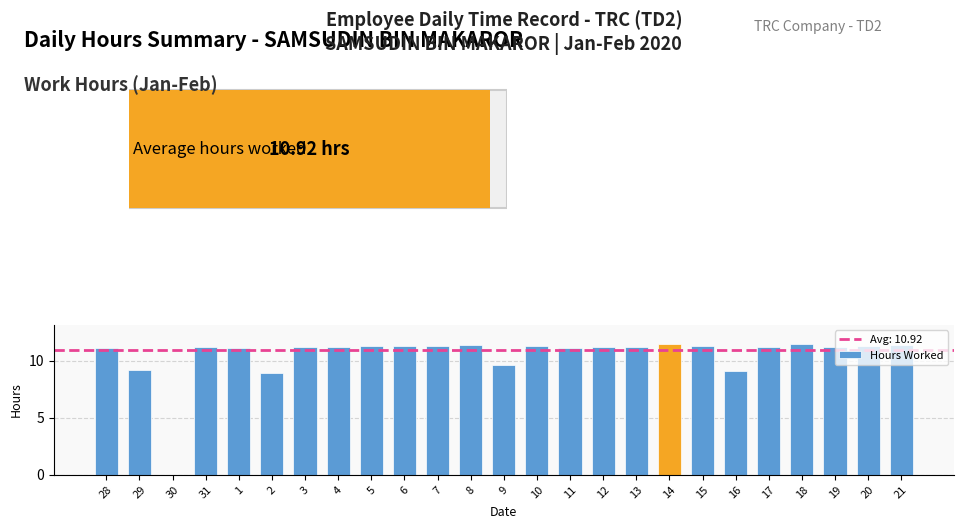

How many data points are less than 11?

5